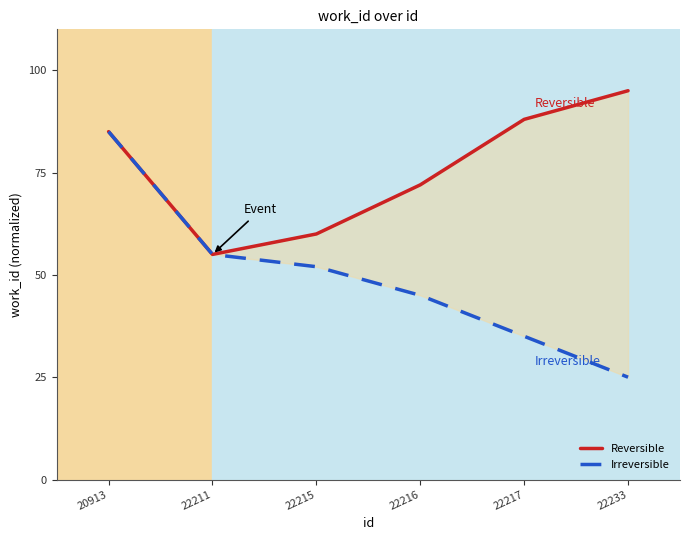

Which has a higher value, 22211 or 22215?

22215